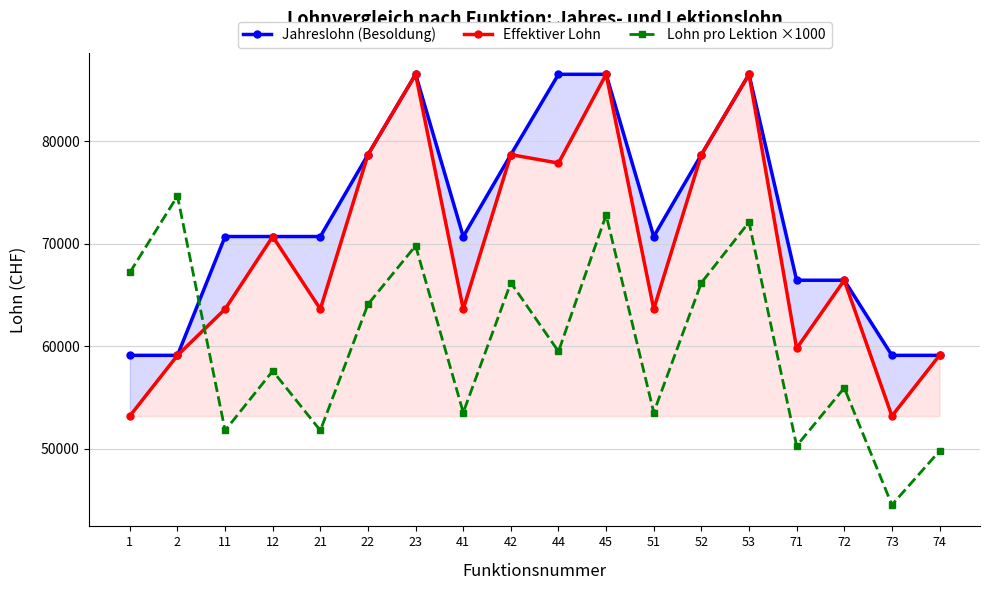

The Lohn pro Lektion ×1000 series shows 66200.0 at 42. True or false?

True